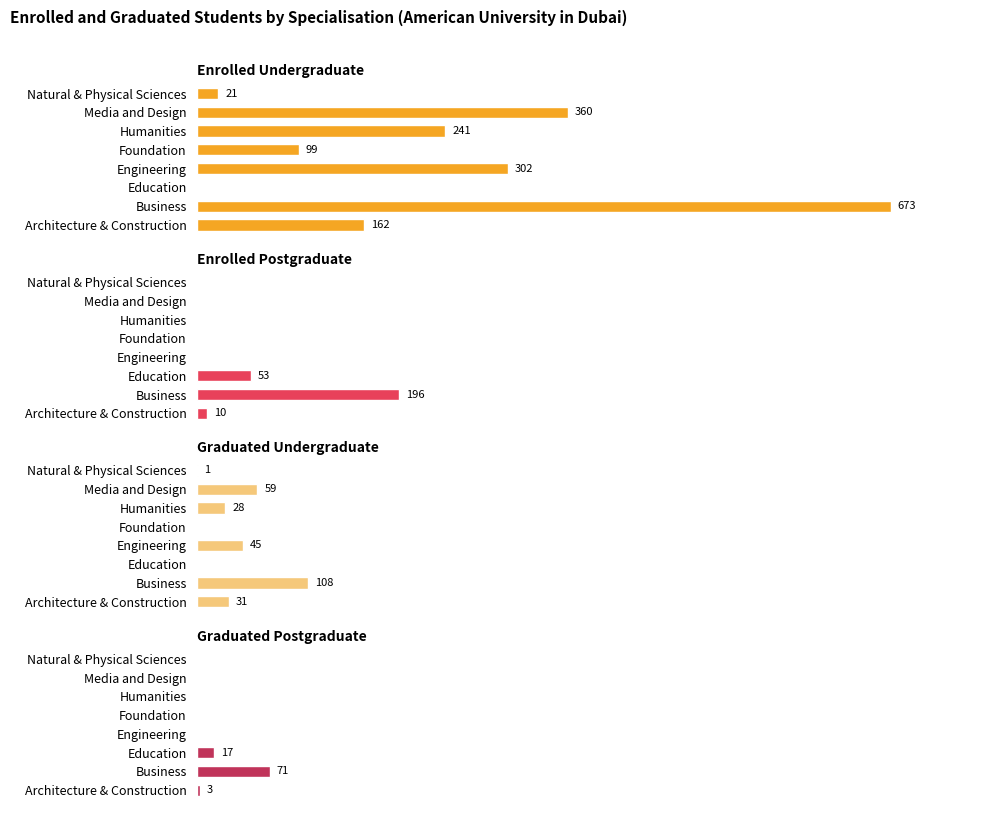

How many data points in Graduated Undergraduate are less than 31?

4